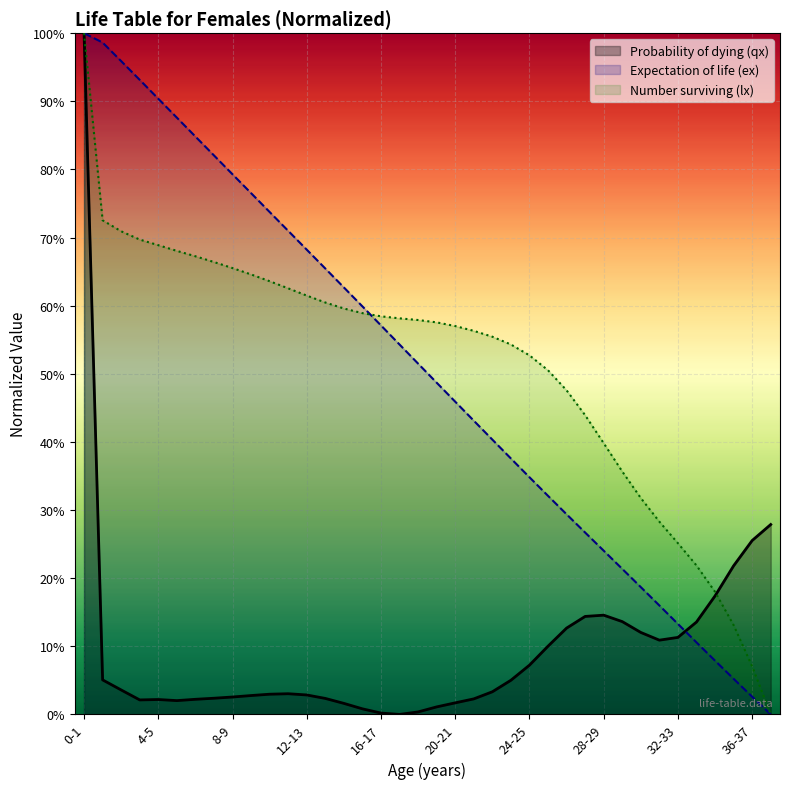

At which category does the chart reach its minimum across all series?

17-18